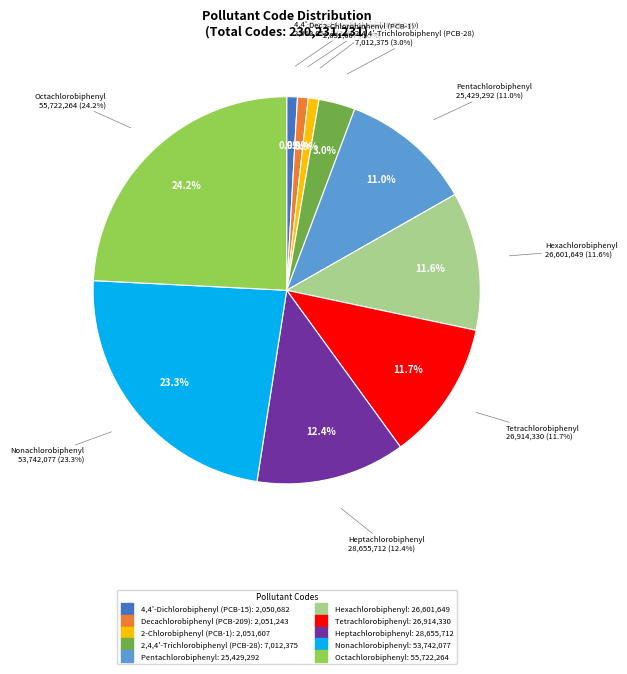

Does 4,4'-Dichlorobiphenyl (PCB-15) represent more than half of the total?

No